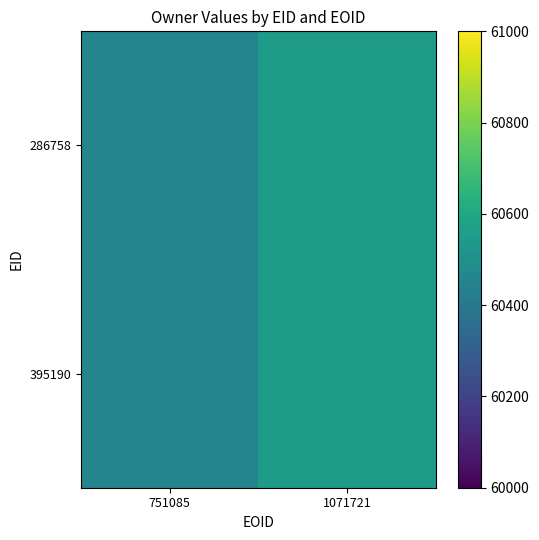

List the series in order of their peak value, lowest first.

286758, 395190